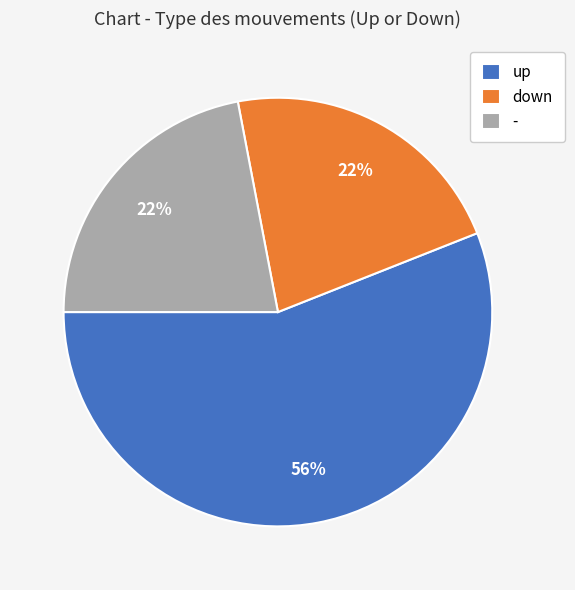

To the nearest percent, what portion does up represent?

56%